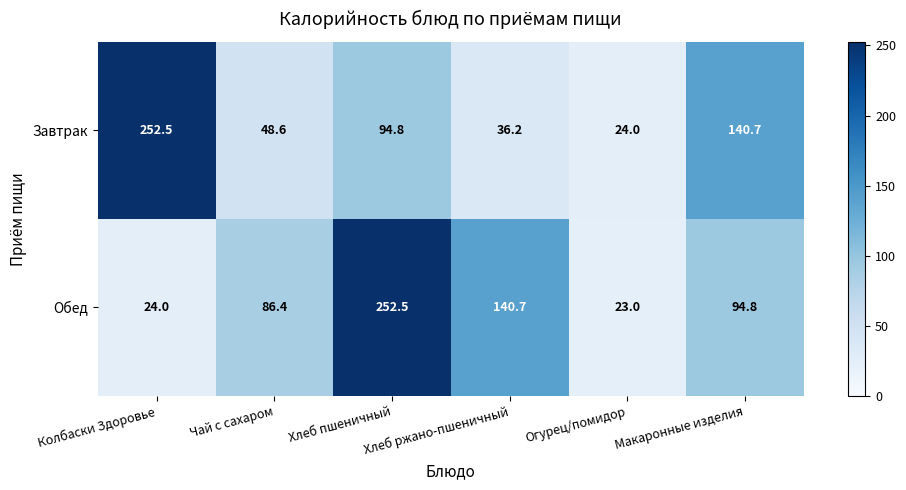

Rank the series at Хлеб пшеничный from highest to lowest value.

Обед, Завтрак